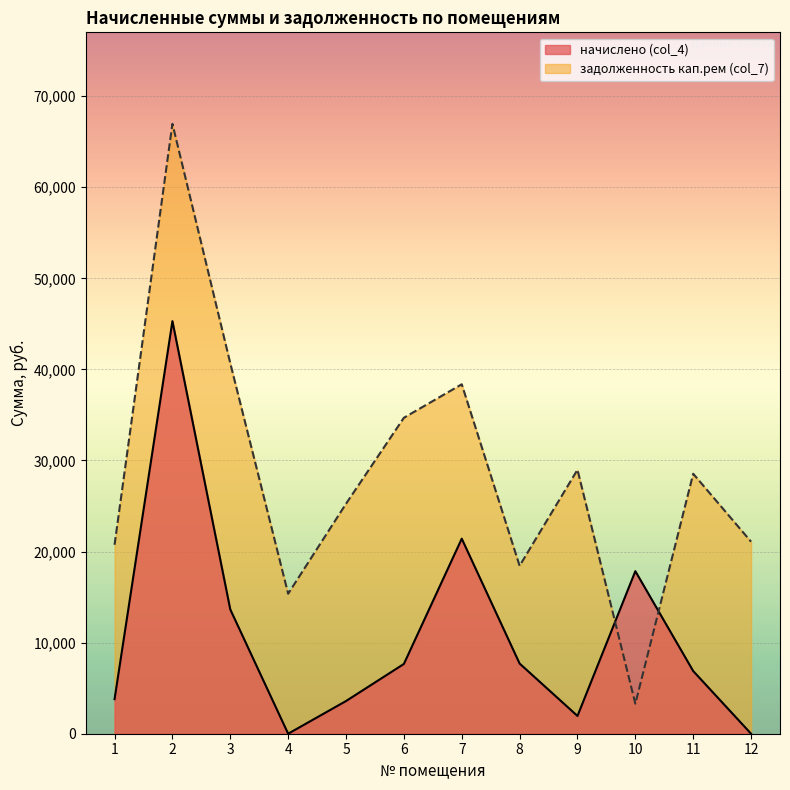

At which category is the sum across all series the highest?

2